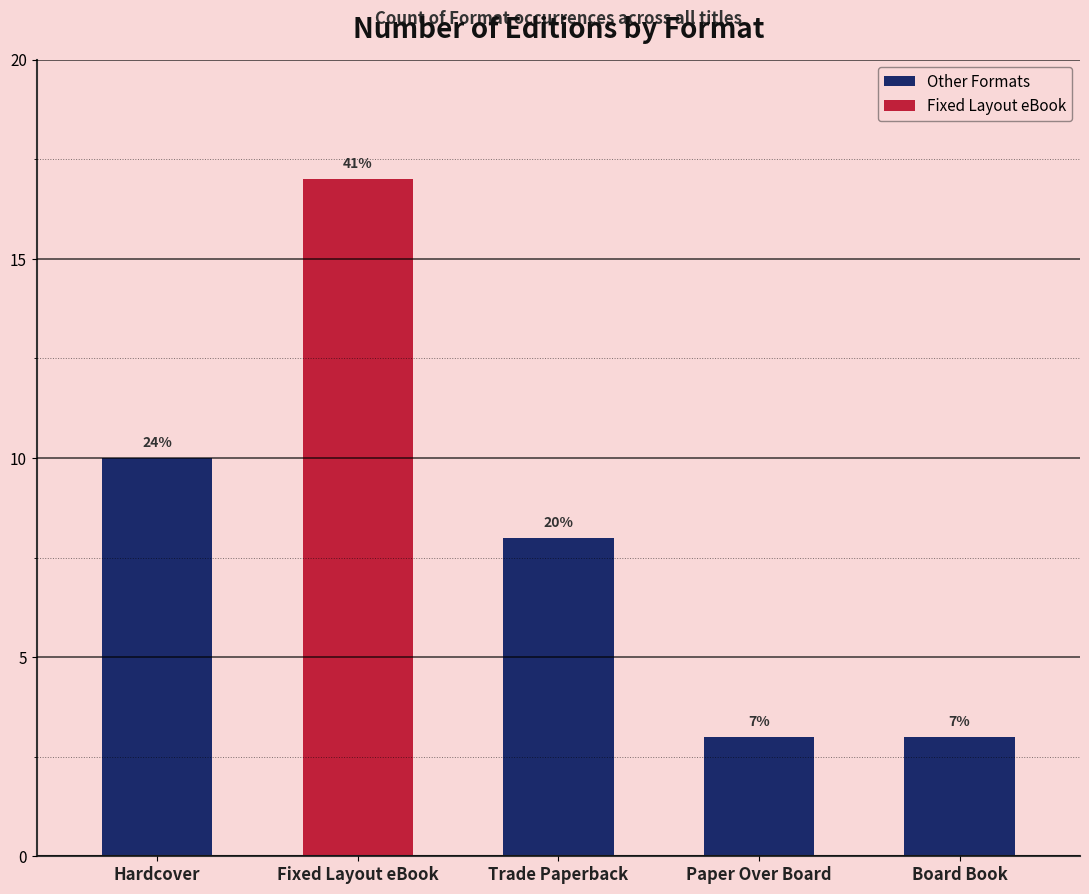

What is the greatest value displayed?

17